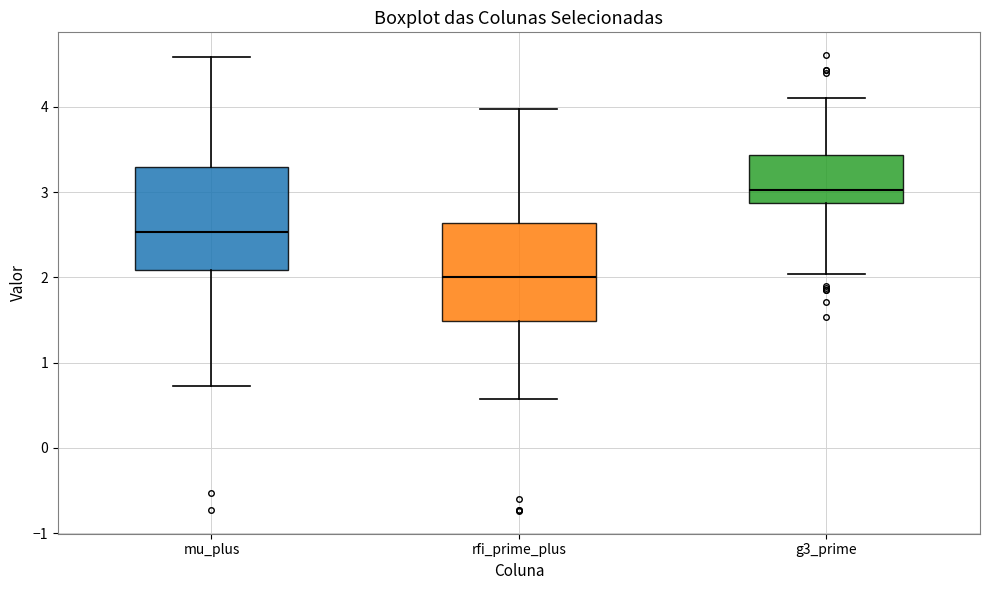

Which box has the lowest median line?

rfi_prime_plus